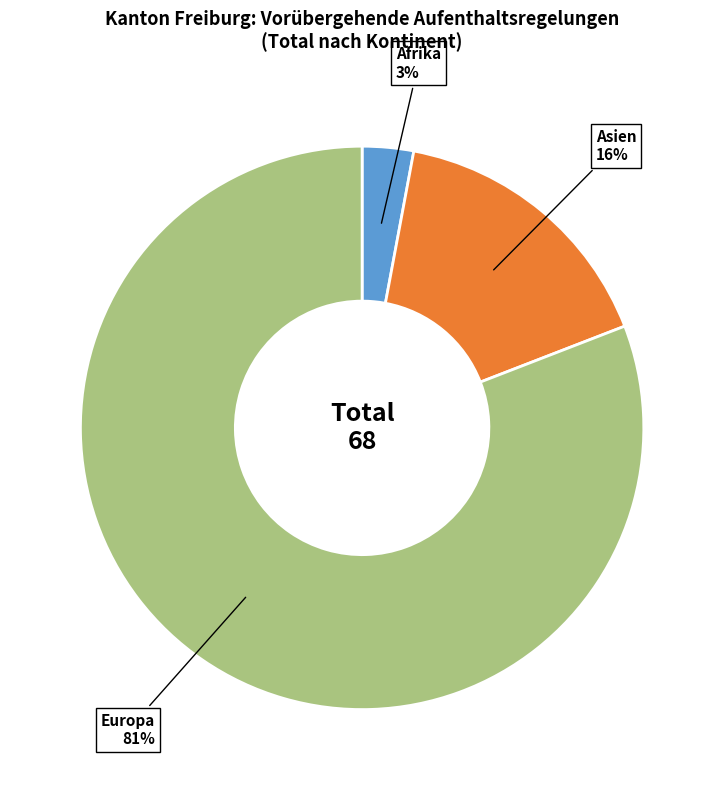

Count the number of slices in the pie.

3